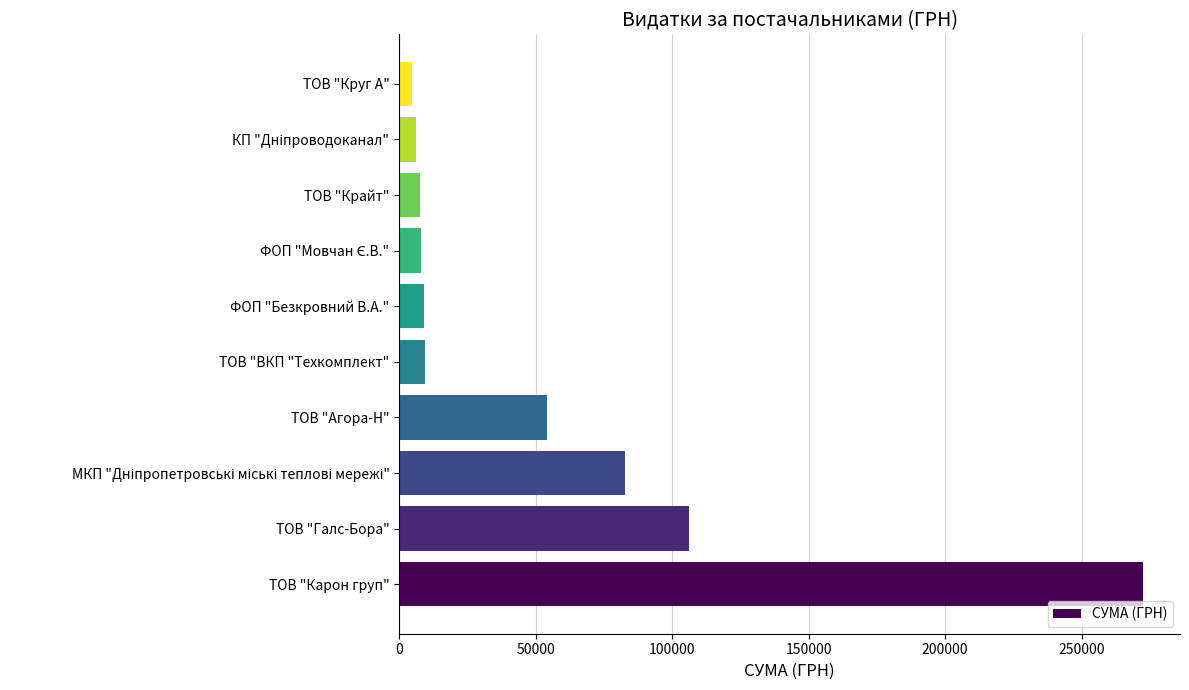

Between ТОВ "Агора-Н" and ТОВ "Крайт", which is larger?

ТОВ "Агора-Н"